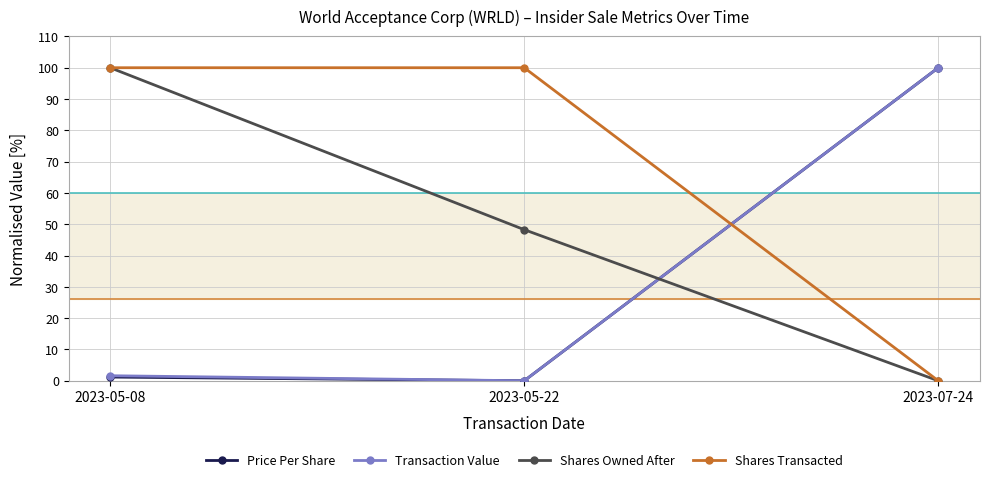

Where does the Shares Owned After series first go above 48?

2023-05-08